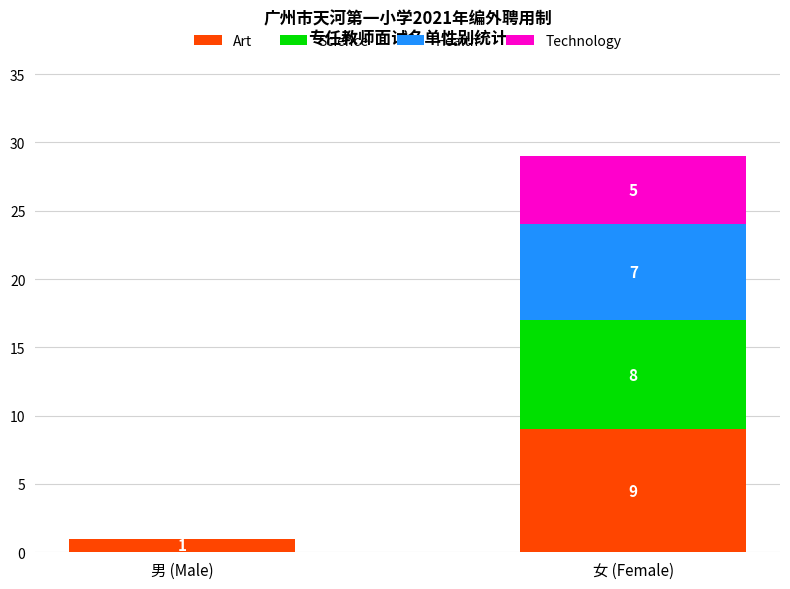

The Art series shows 4 at 女 (Female). True or false?

False